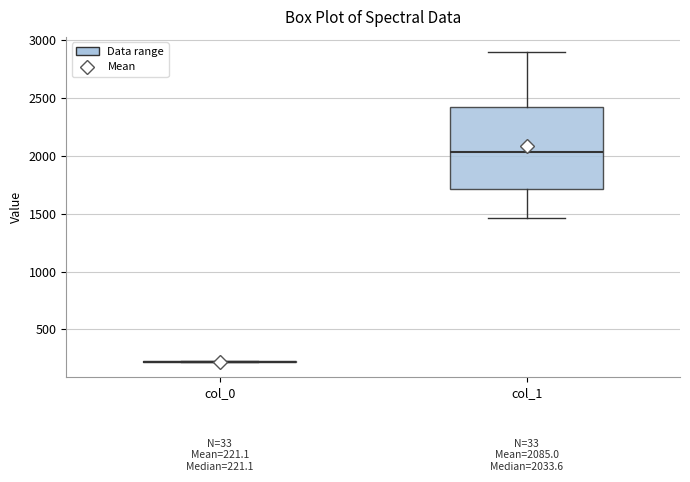

Which box is the tallest, from its lower edge to its upper edge?

col_1